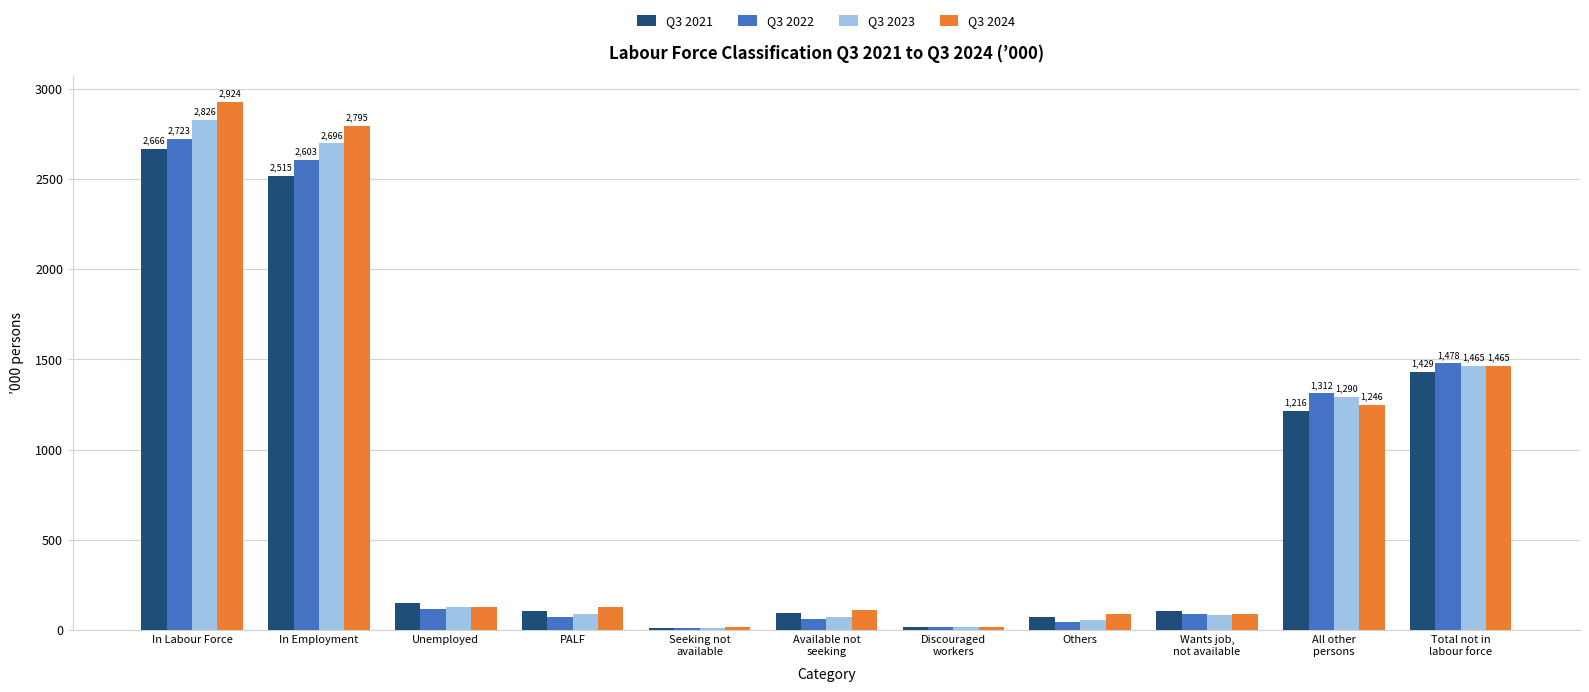

What is the average value of the Q3 2024 series?

819.9